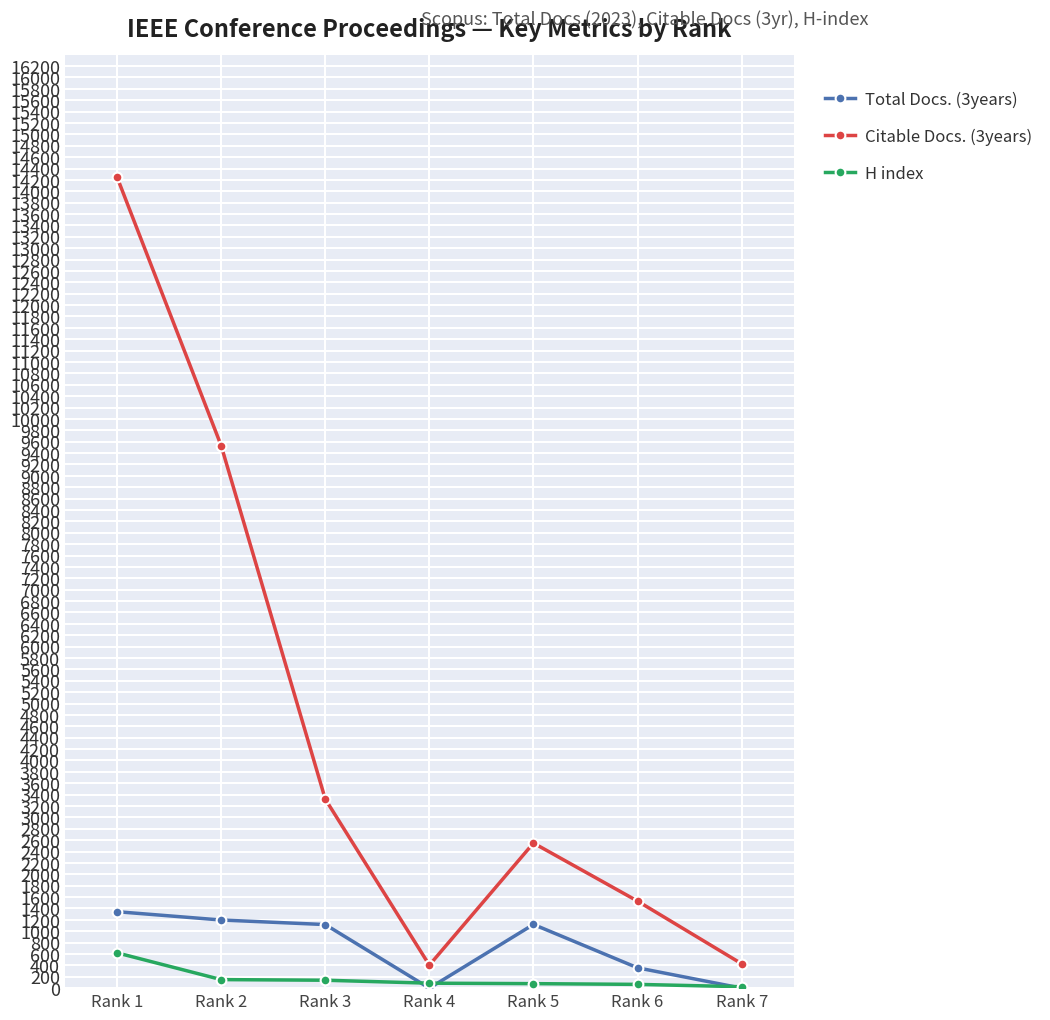

How many data points does each series have?

7